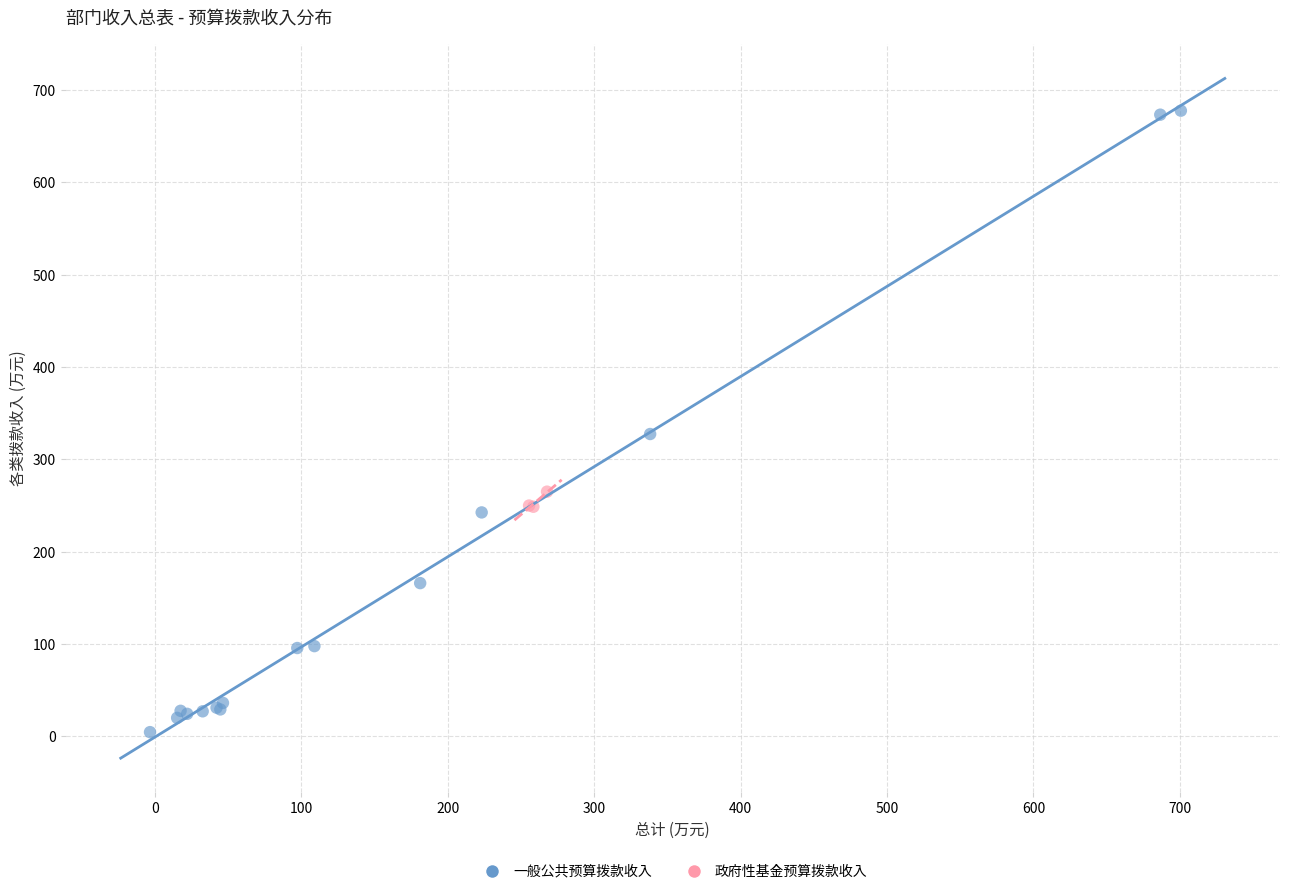

Which series contains the lowest Y value?

一般公共预算拨款收入